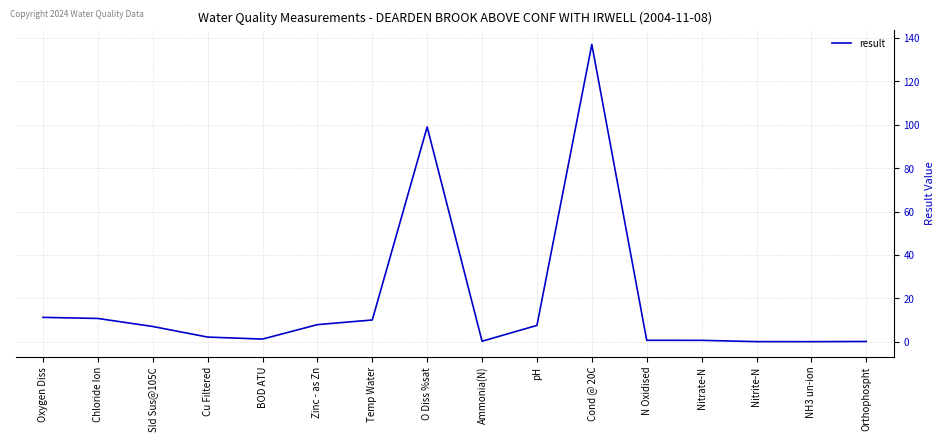

What is the sum of the values at Sld Sus@105C and Cond @ 20C?

144.0